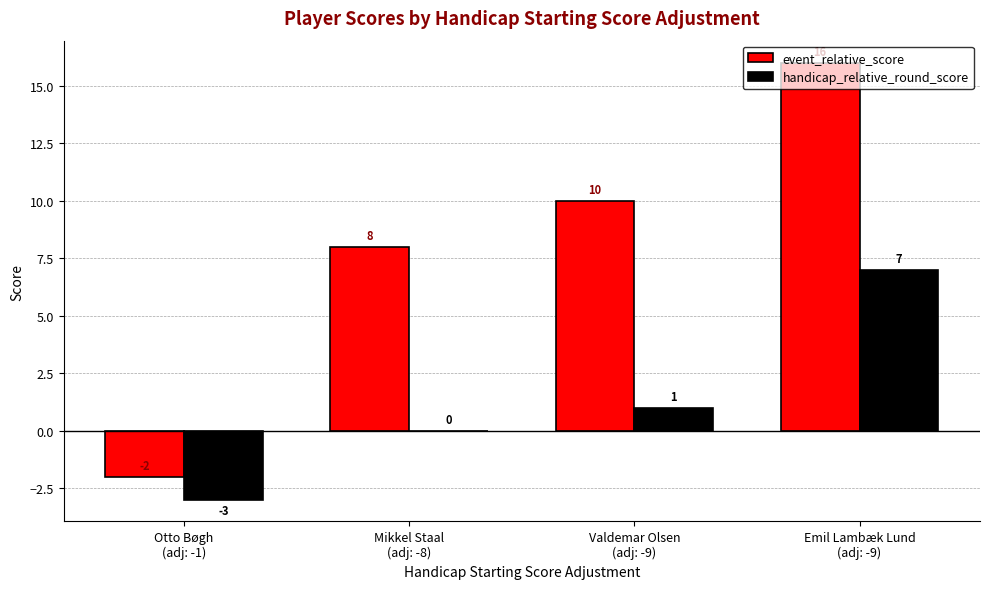

At which category is the sum across all series the highest?

Emil Lambæk Lund
(adj: -9)